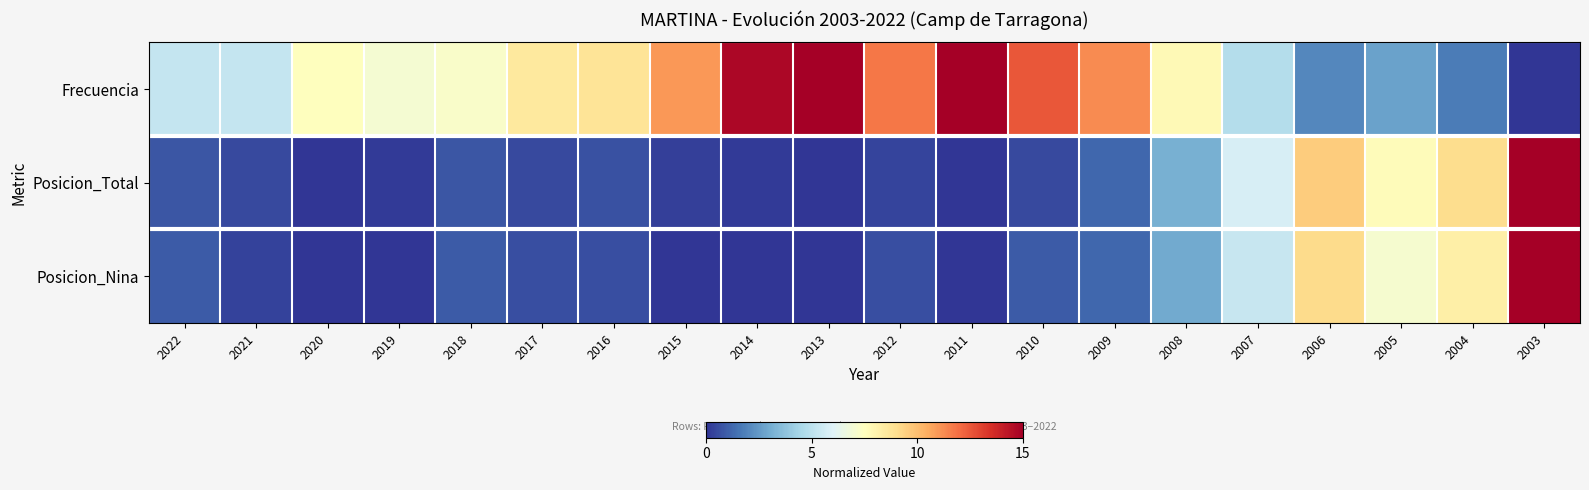

Between 2020 and 2006, which series saw the biggest shift?

Posicion_Total